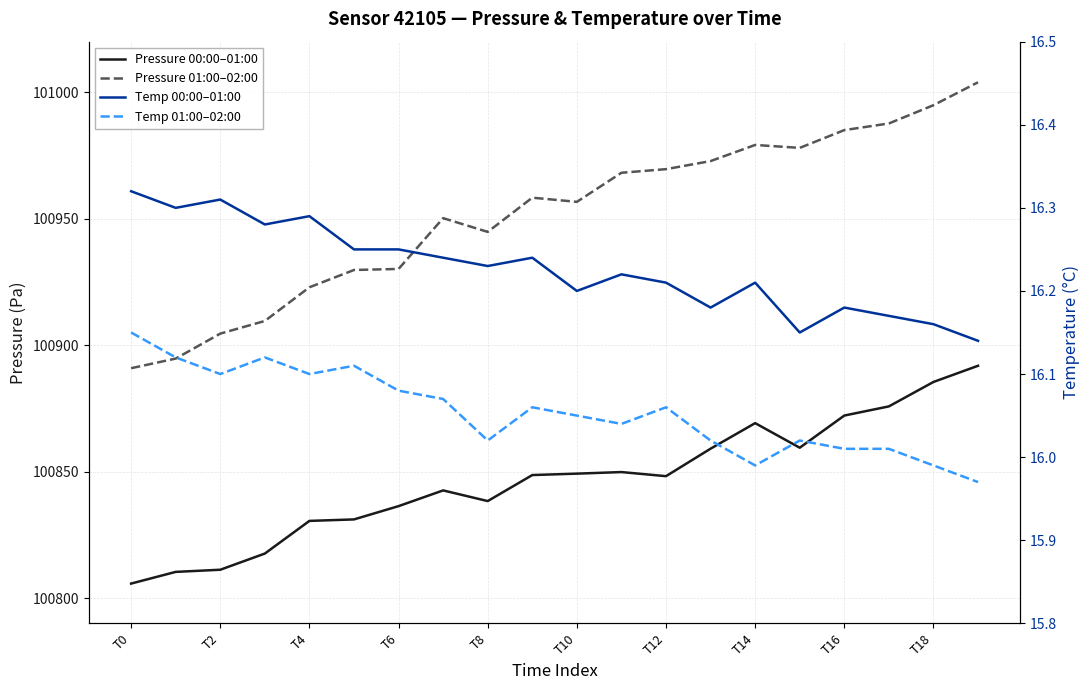

The value of Pressure 00:00–01:00 at T2 is 165811.7. True or false?

False